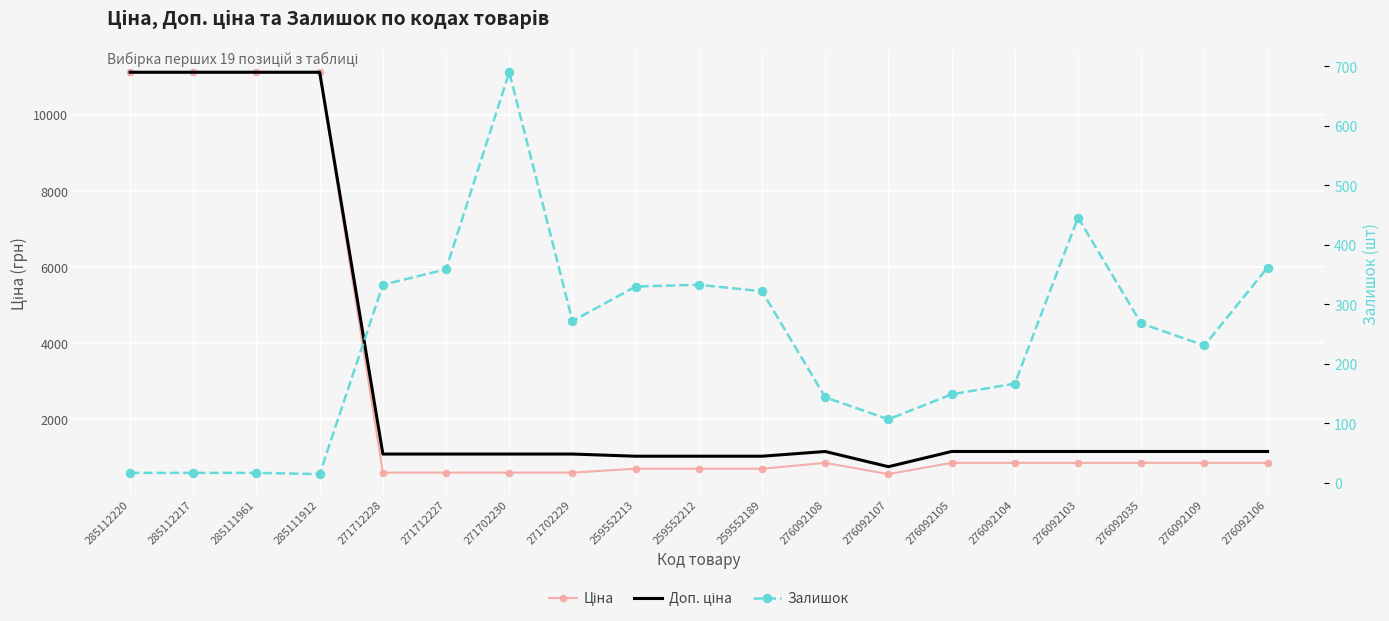

What is the sum of all Доп. ціна values?

60541.9